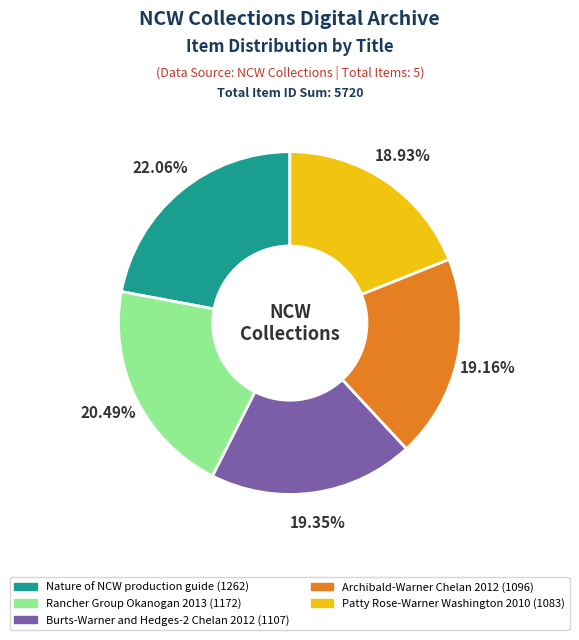

Is it true that Archibald-Warner Chelan 2012 is 19% of the pie?

True